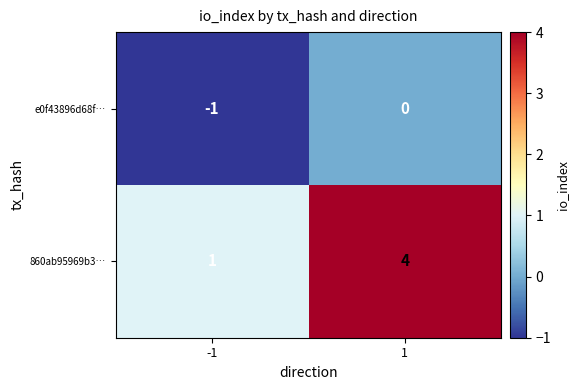

Which series changed the most between -1 and 1?

860ab95969b3…